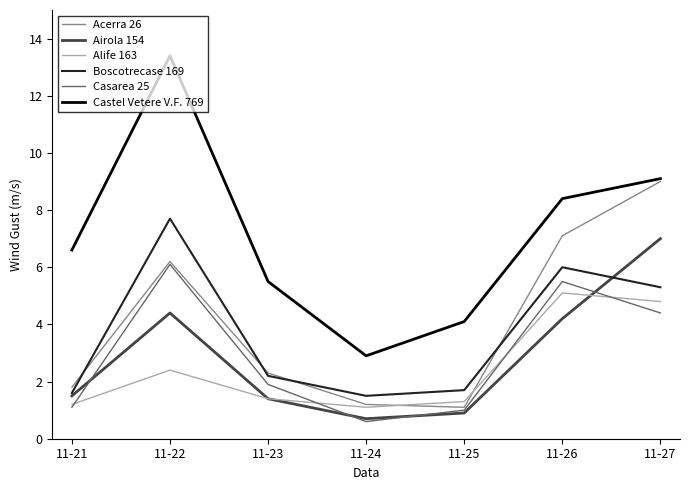

Reading right to left, transcribe all the data shown in this chart.

Acerra 26: 9.0	7.1	1.1	1.2	2.3	6.2	1.8
Airola 154: 7.0	4.2	0.9	0.7	1.4	4.4	1.5
Alife 163: 4.8	5.1	1.3	1.1	1.4	2.4	1.2
Boscotrecase 169: 5.3	6.0	1.7	1.5	2.2	7.7	1.6
Casarea 25: 4.4	5.5	1.0	0.6	1.9	6.1	1.1
Castel Vetere V.F. 769: 9.1	8.4	4.1	2.9	5.5	13.4	6.6